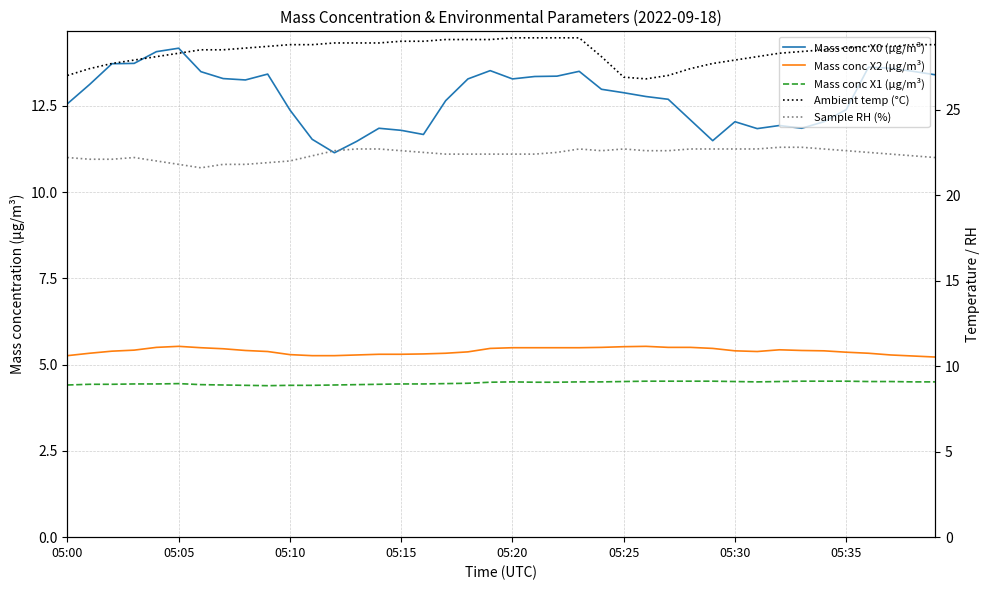

How many lines are shown in the chart?

5